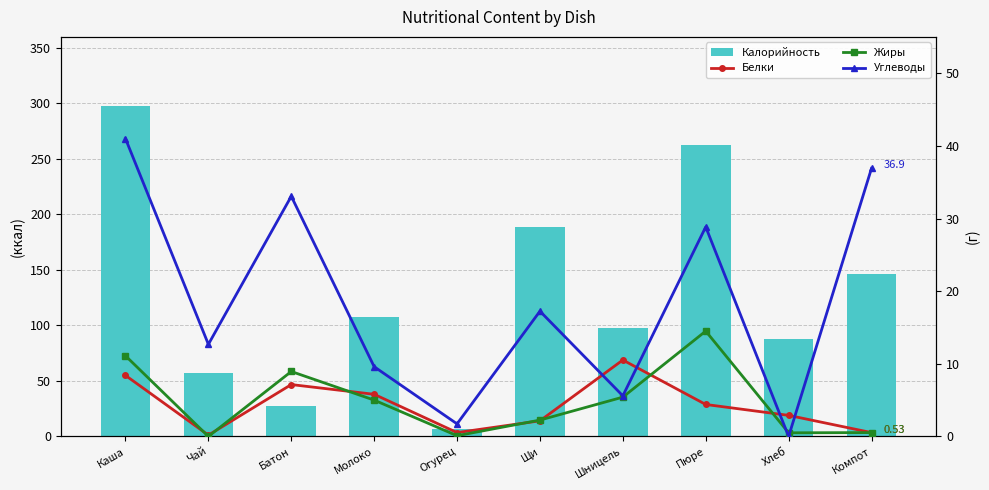

What is the approximate value of Калорийность at Компот?

146.0